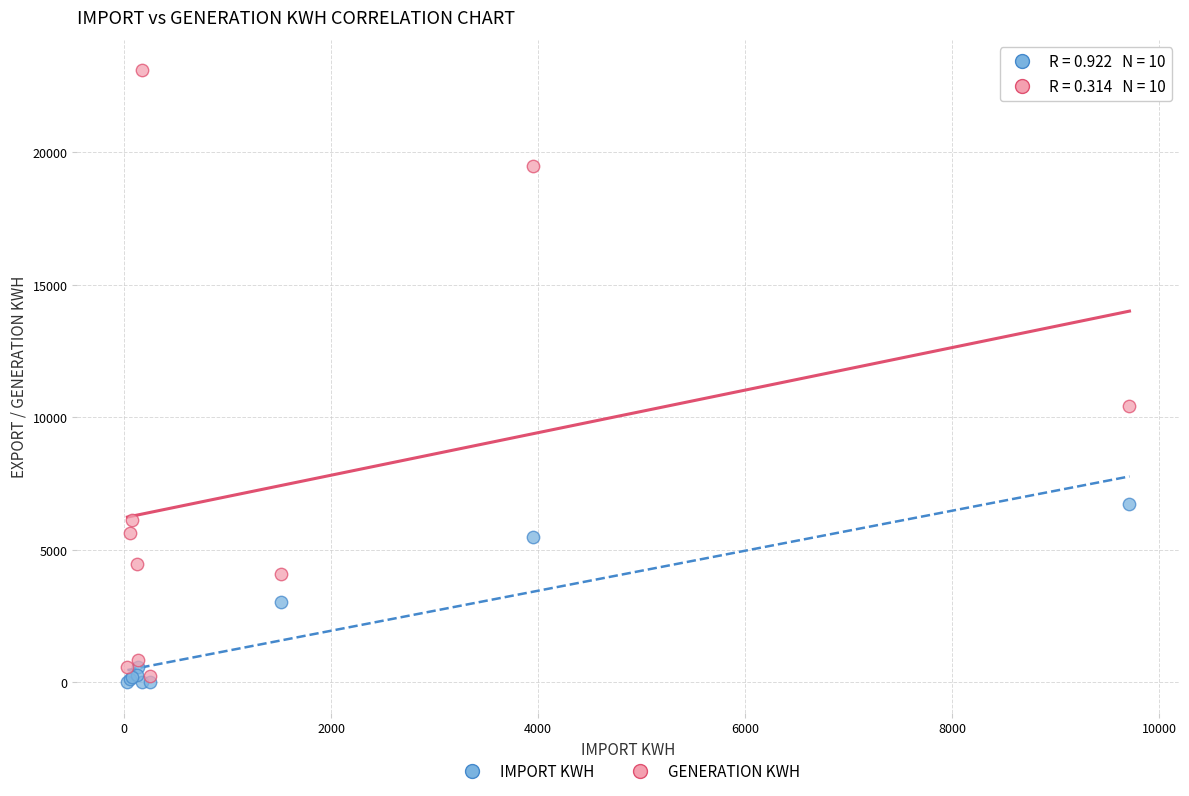

Which series has the widest spread of Y values?

GENERATION KWH